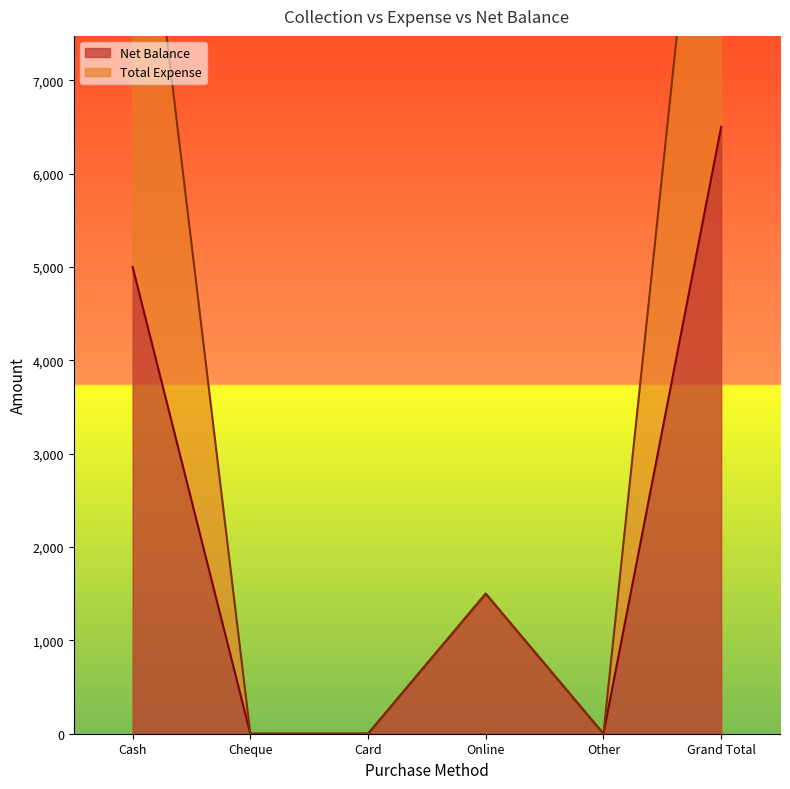

What are all the series names shown in the legend?

Net Balance, Total Expense